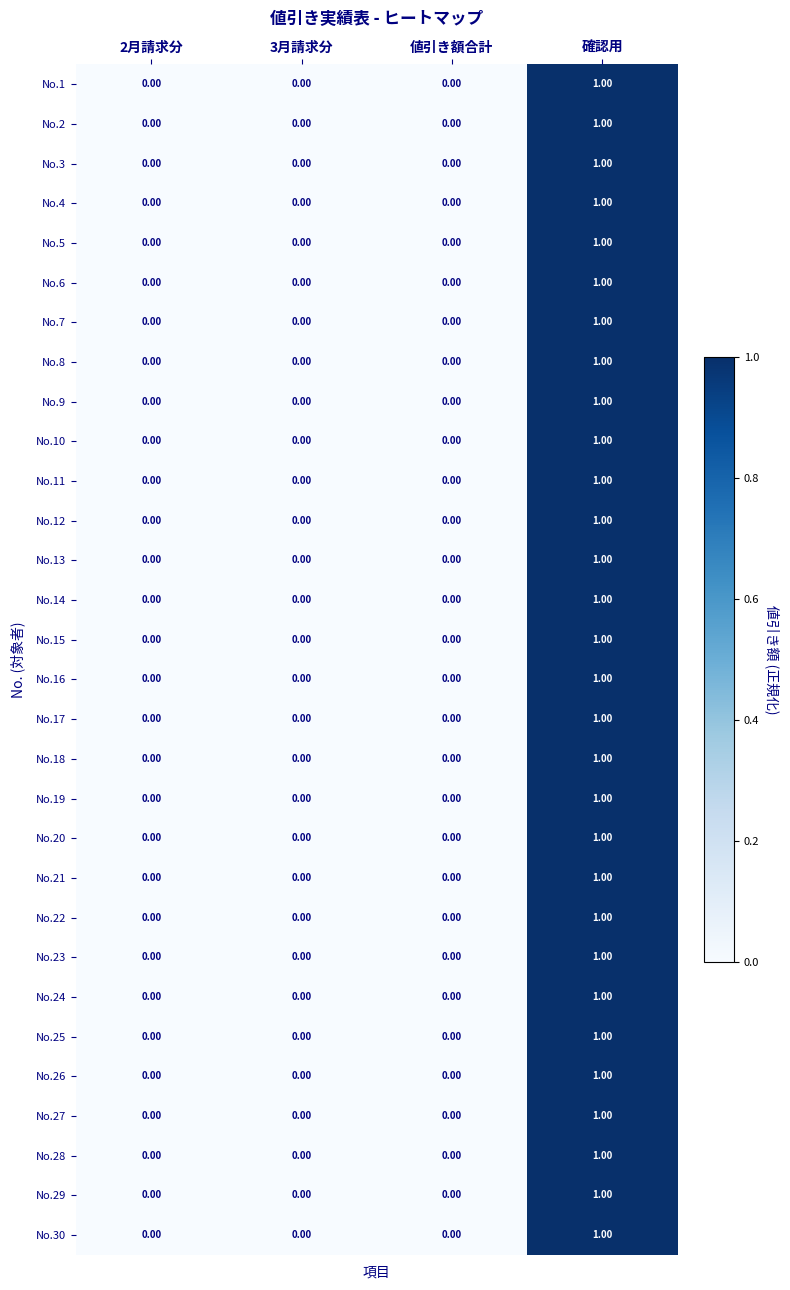

What is the total value across all series at 確認用?

30